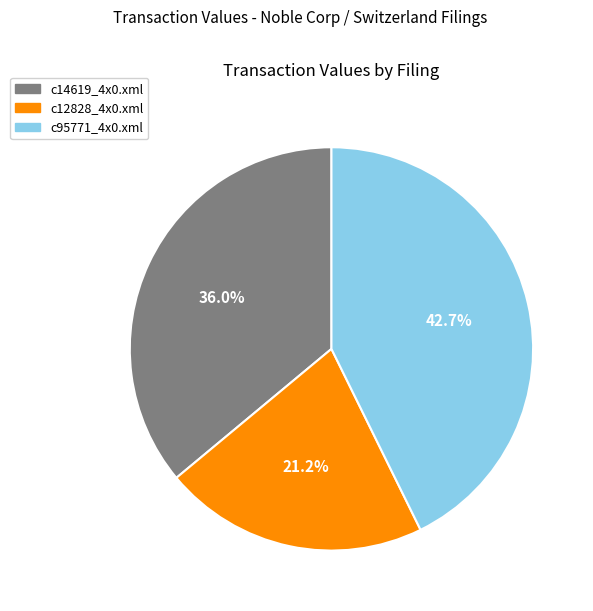

Between c95771_4x0.xml and c14619_4x0.xml, which is larger?

c95771_4x0.xml